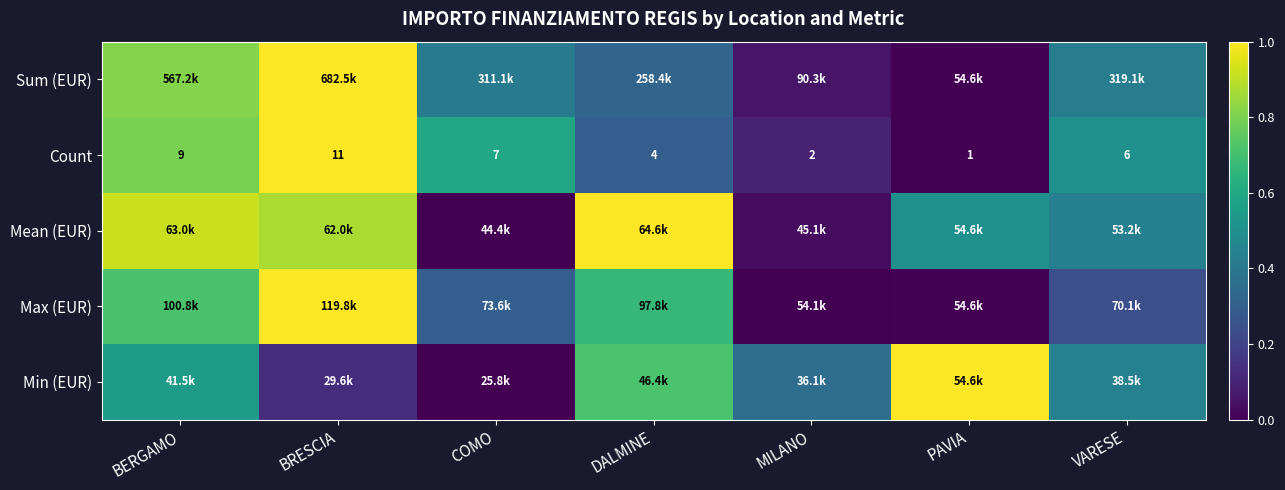

What is the spread (max minus min) of values at DALMINE?

0.7